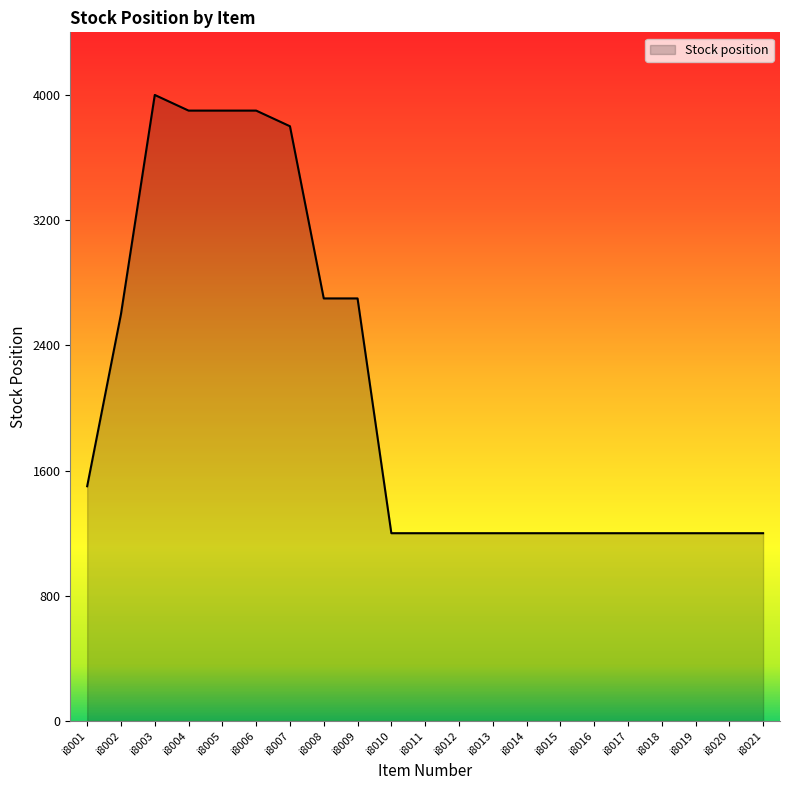

What is the smallest value displayed?

1200